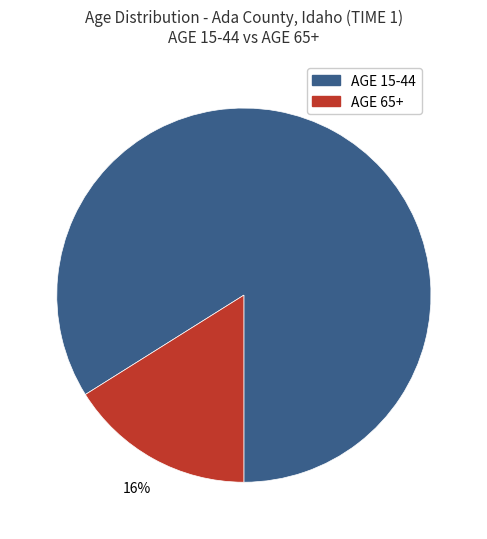

Does any single category account for the majority?

Yes